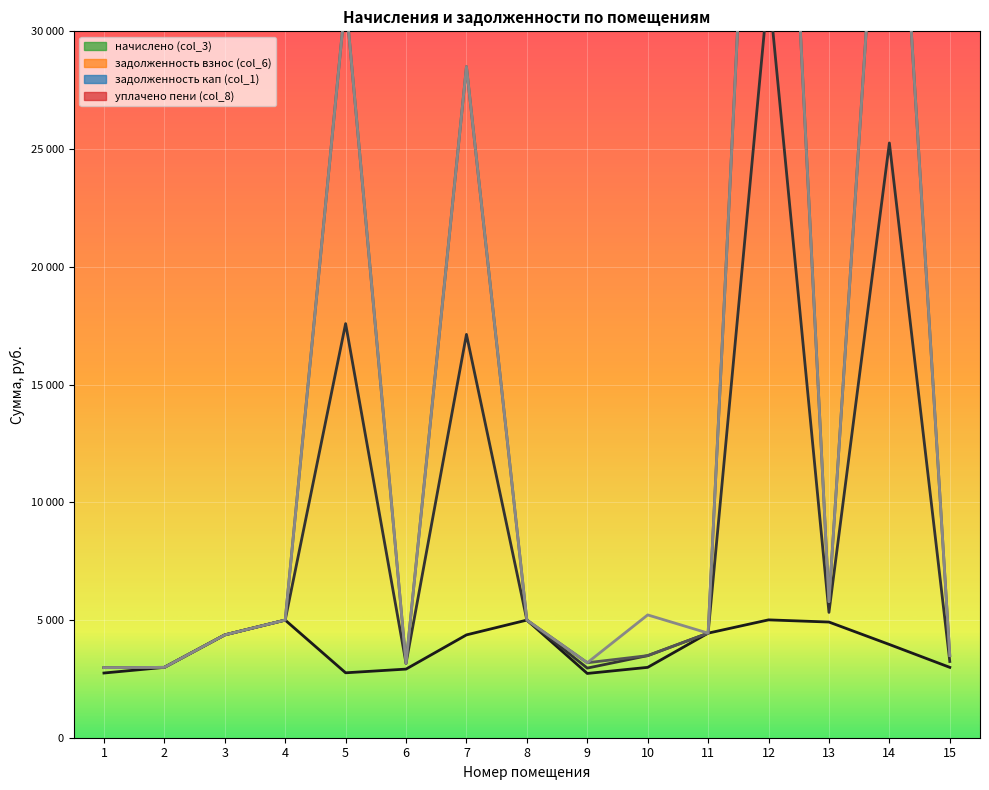

How many lines are shown in the chart?

3